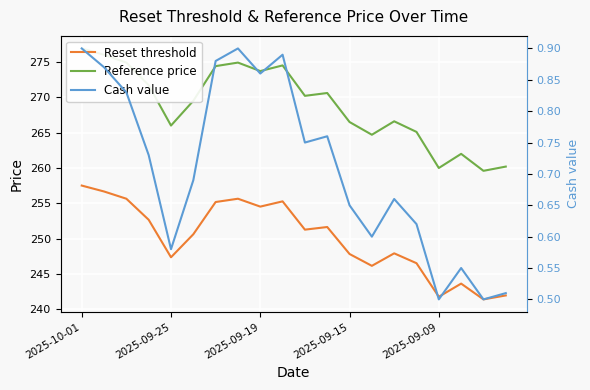

What is the difference between the maximum and minimum values in the Cash value series?

0.4